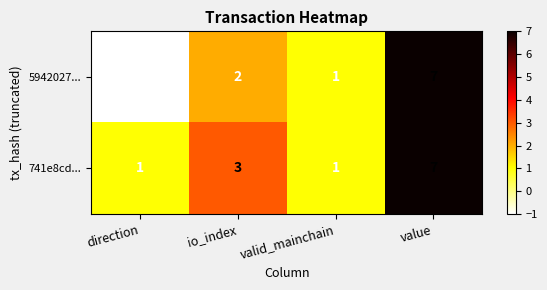

What is the average value of the 741e8cd... series?

3